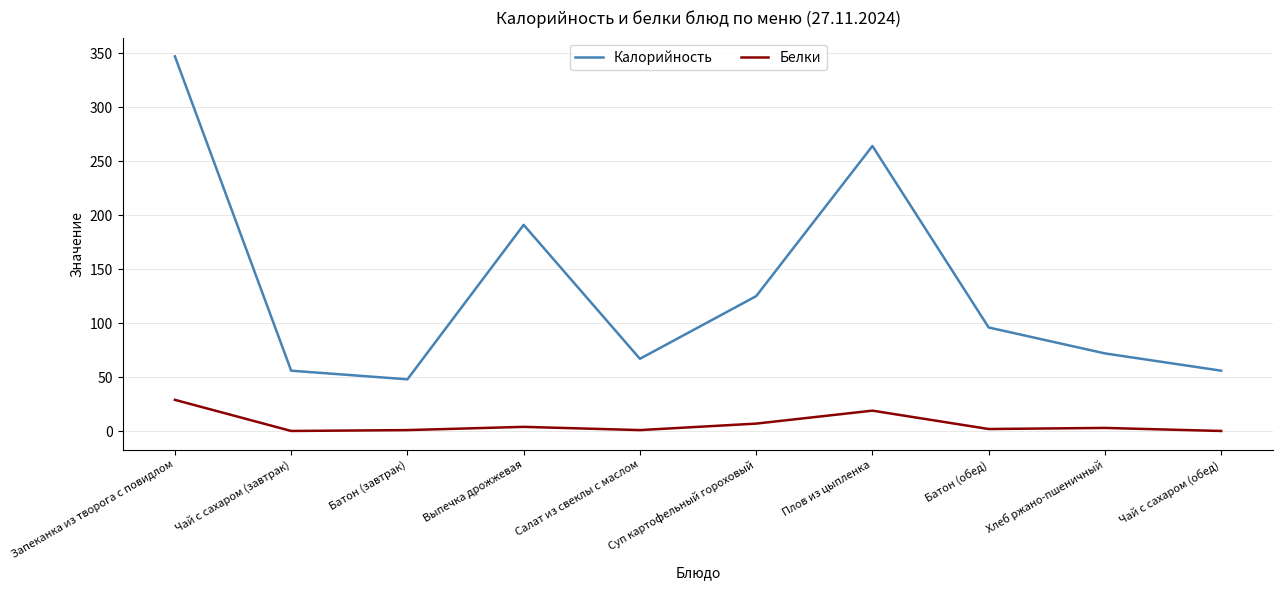

List the series in order of their peak value, lowest first.

Белки, Калорийность